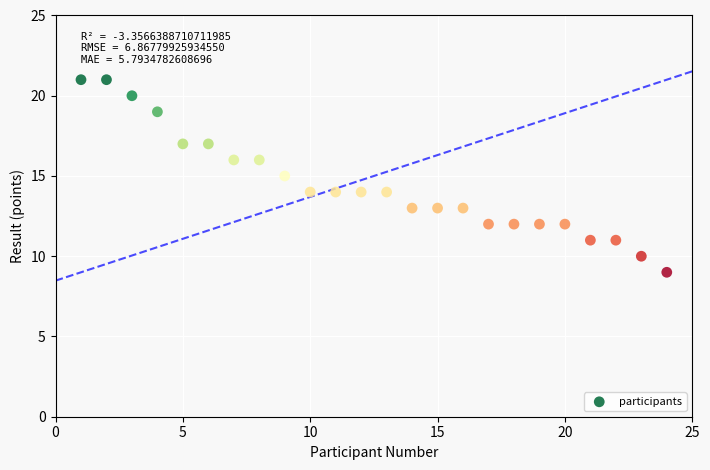

Count the number of points in this scatter plot.

24